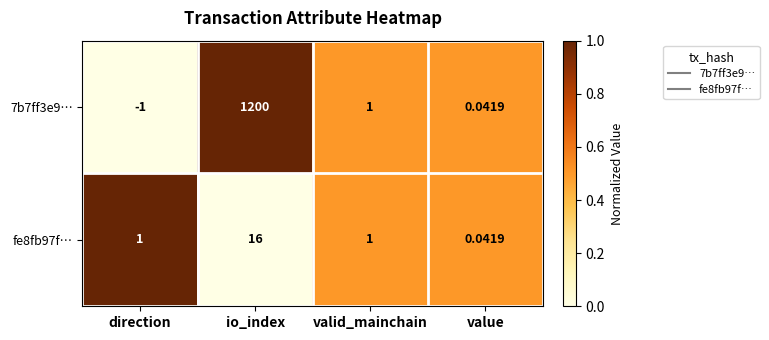

How many series are shown in this chart?

2